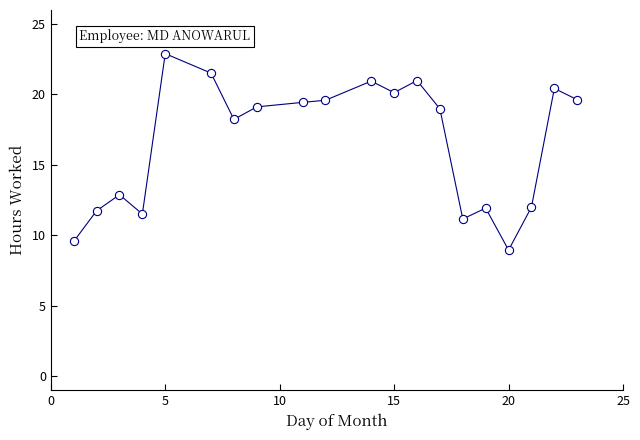

What Y value in the scatter plot is closest to 15?

12.9